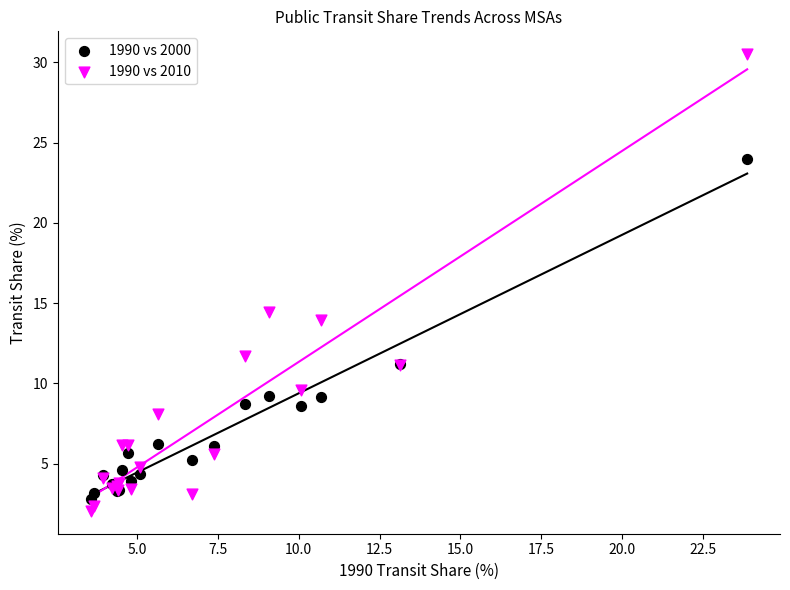

Across all series, what Y value is closest to 16?

14.5